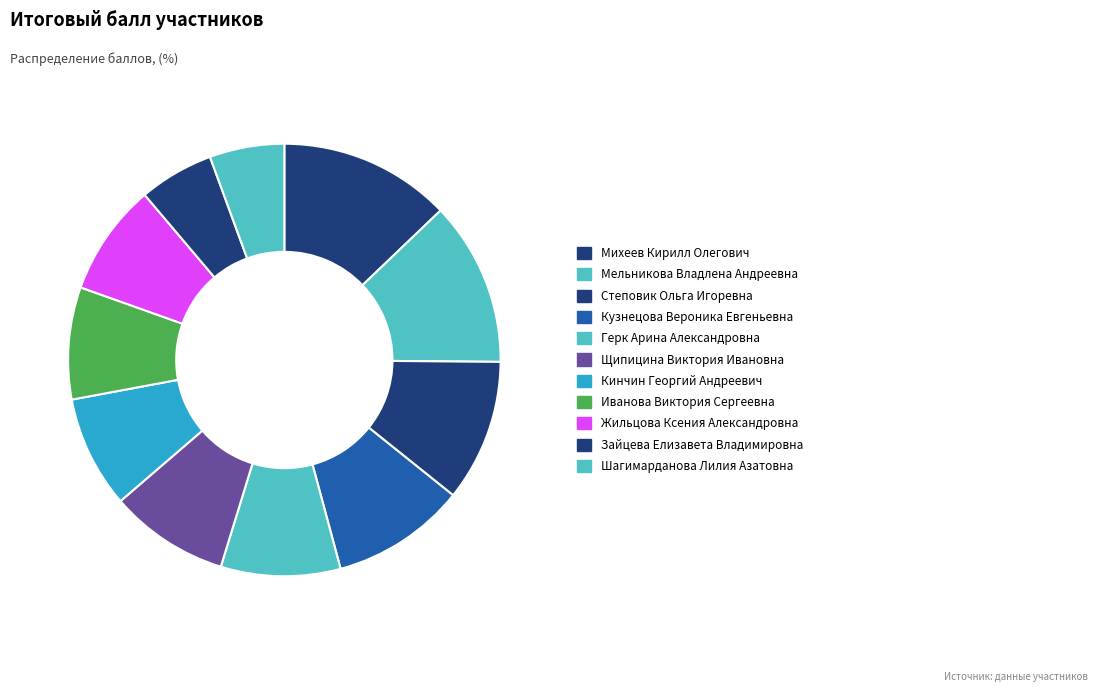

Is Шагимарданова Лилия Азатовна the majority of the pie?

No